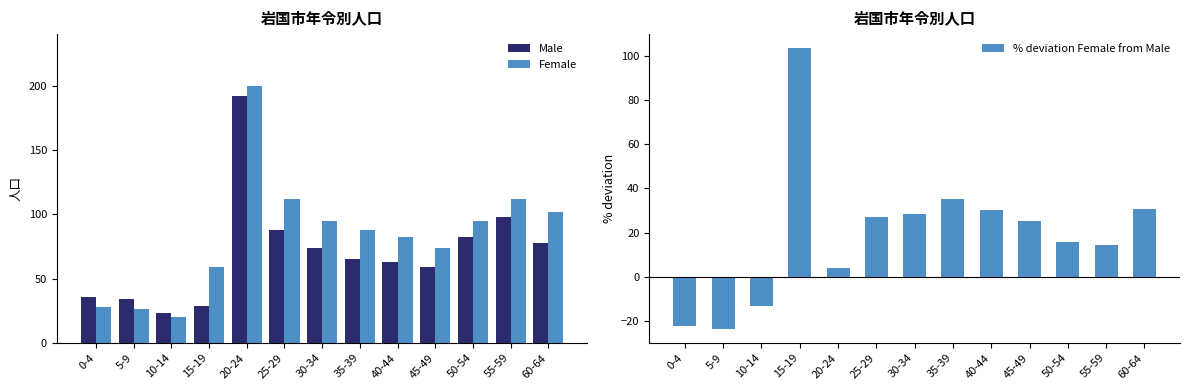

What position from the left is 40-44?

9